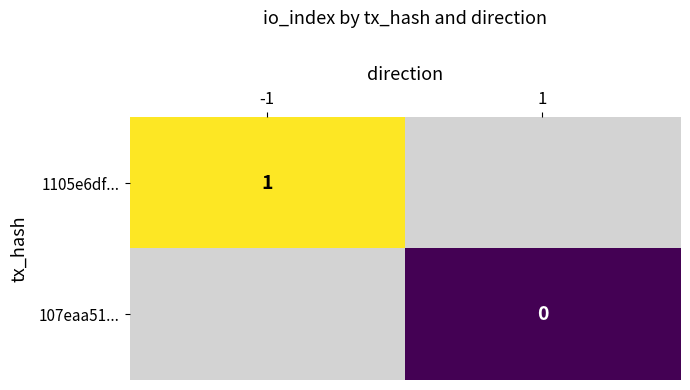

The value of 1105e6df... at -1 is 1. True or false?

True